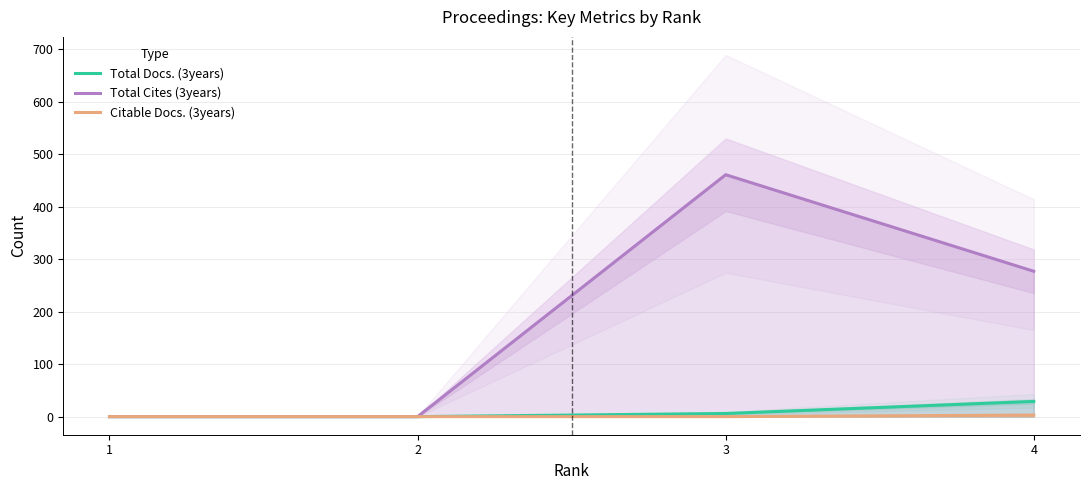

Reading left to right, list all the values displayed in this chart.

Total Docs. (3years): 1=0	2=0	3=6	4=29
Total Cites (3years): 1=0	2=0	3=461	4=277
Citable Docs. (3years): 1=0	2=0	3=0	4=3